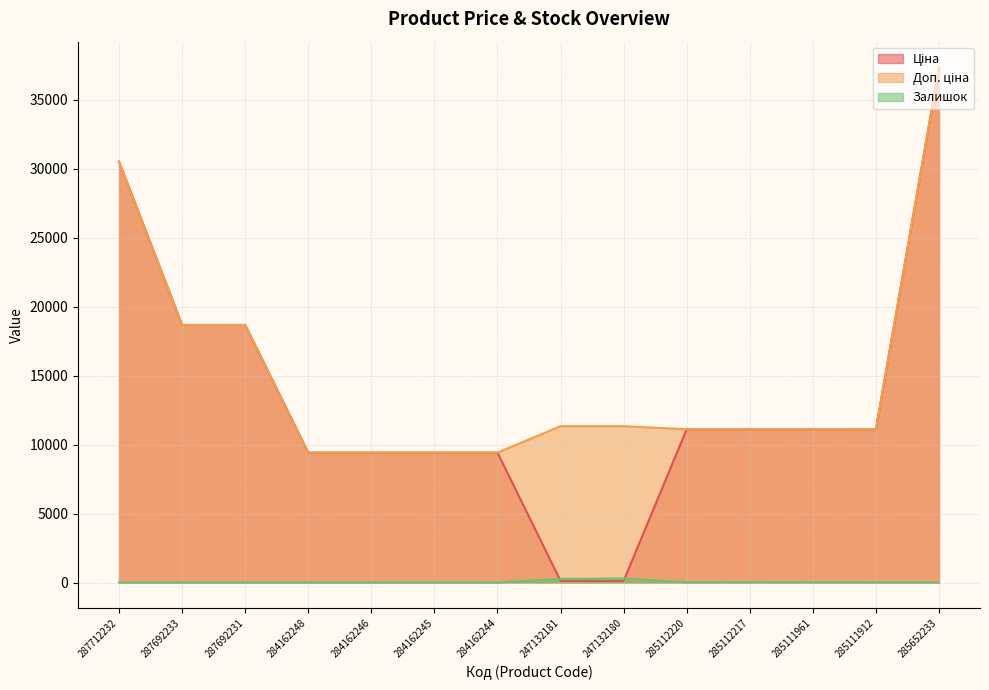

What is the label of the 9th point from the left?

247132180